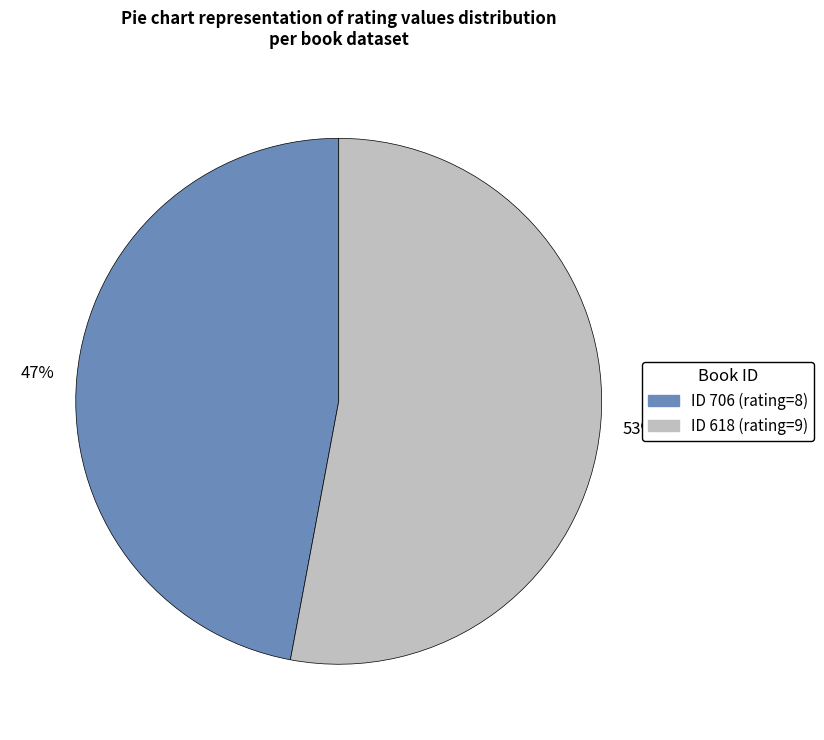

Does any single category account for the majority?

Yes